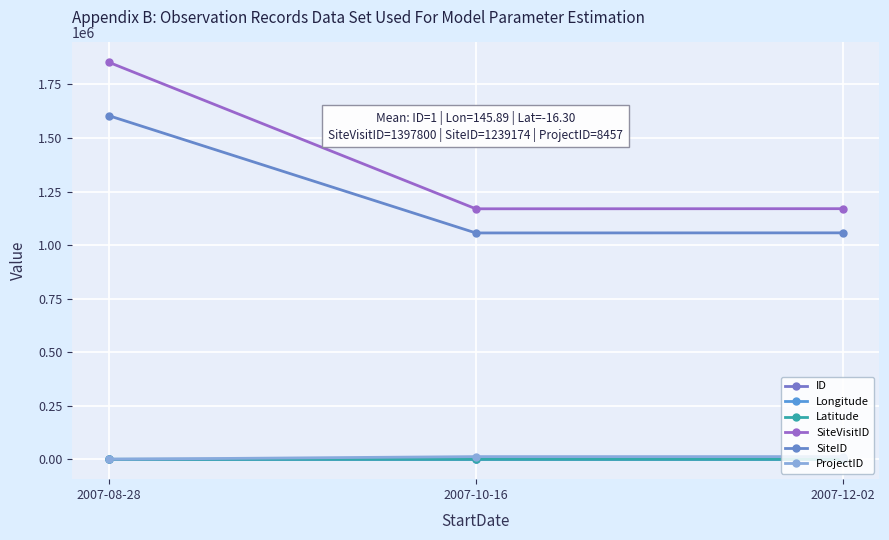

Rank the series by their maximum value, from highest to lowest.

SiteVisitID, SiteID, ProjectID, Longitude, ID, Latitude